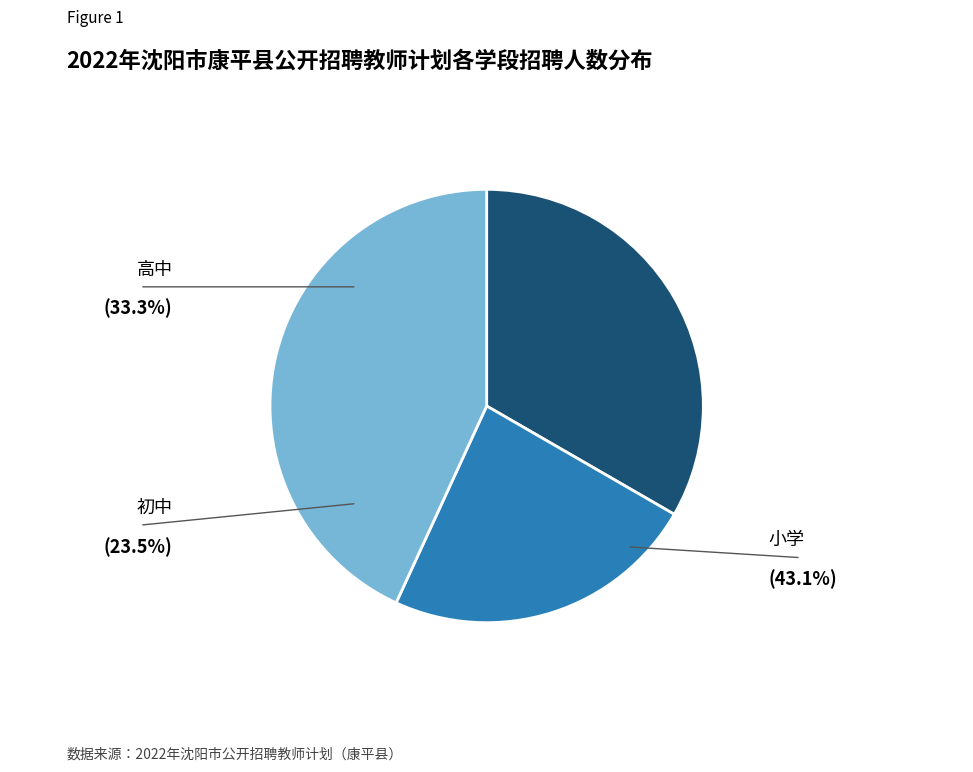

Count the number of slices in the pie.

3